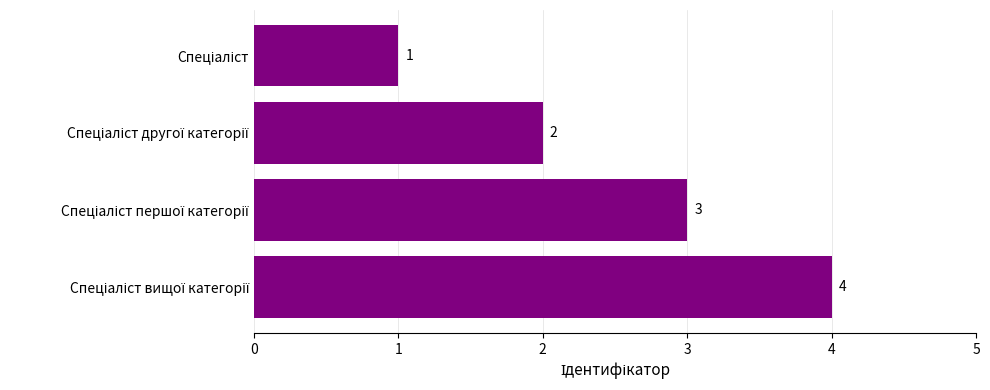

How many bars are there in total?

4